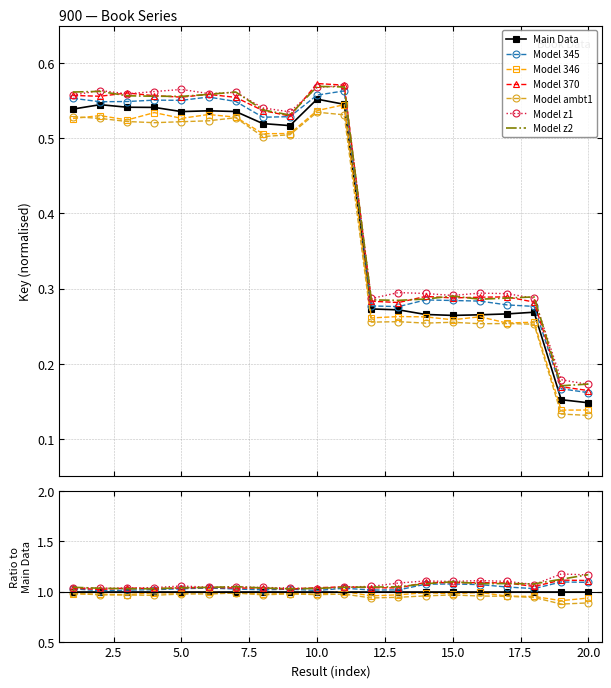

What is the difference between the second highest and second lowest values?

0.4